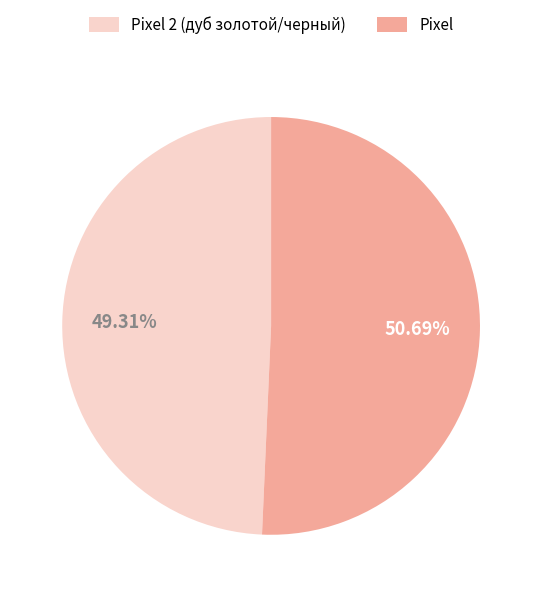

To the nearest percent, what portion does Pixel 2 (дуб золотой/черный) represent?

49%